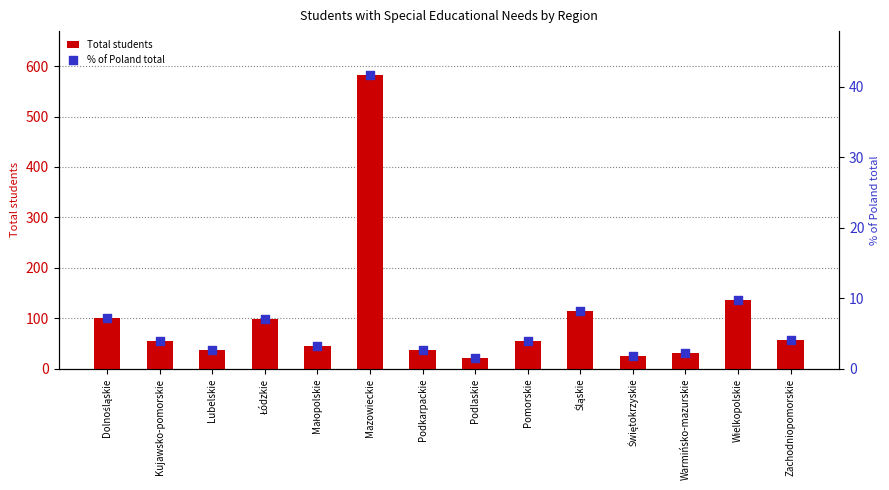

Is the value of Total students at Kujawsko-pomorskie greater than the value of % of Poland total at Łódzkie?

Yes